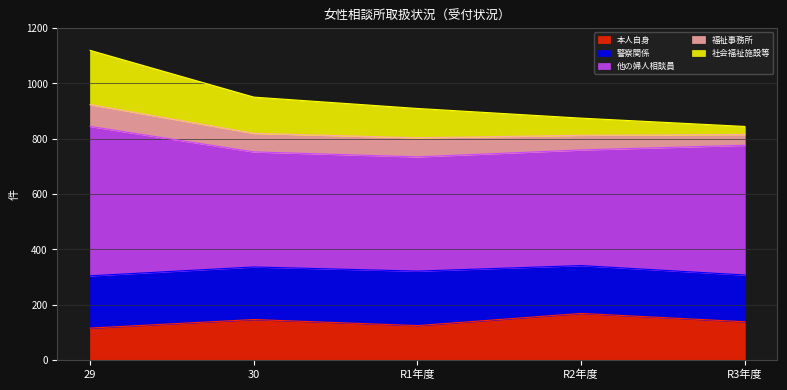

Is it true that 他の婦人相談員 equals 416 at 30?

True